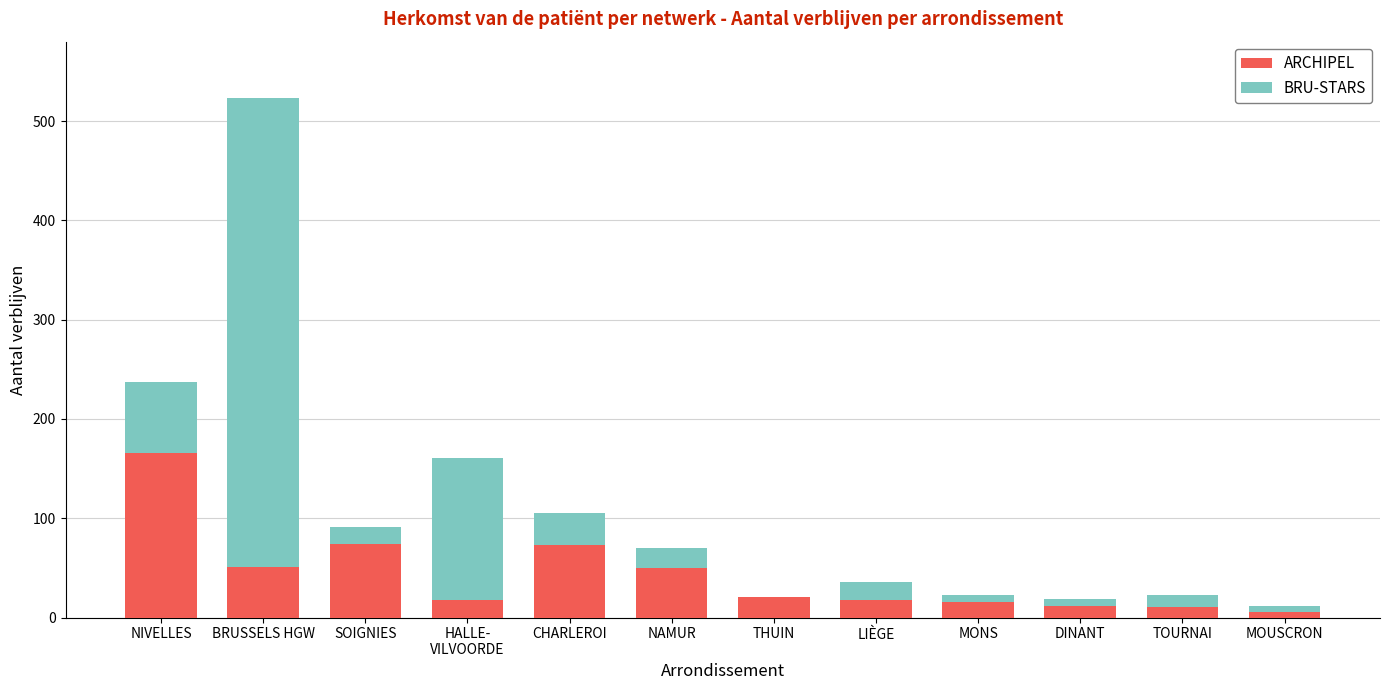

True or false: ARCHIPEL has a value of 51 at BRUSSELS HGW.

True